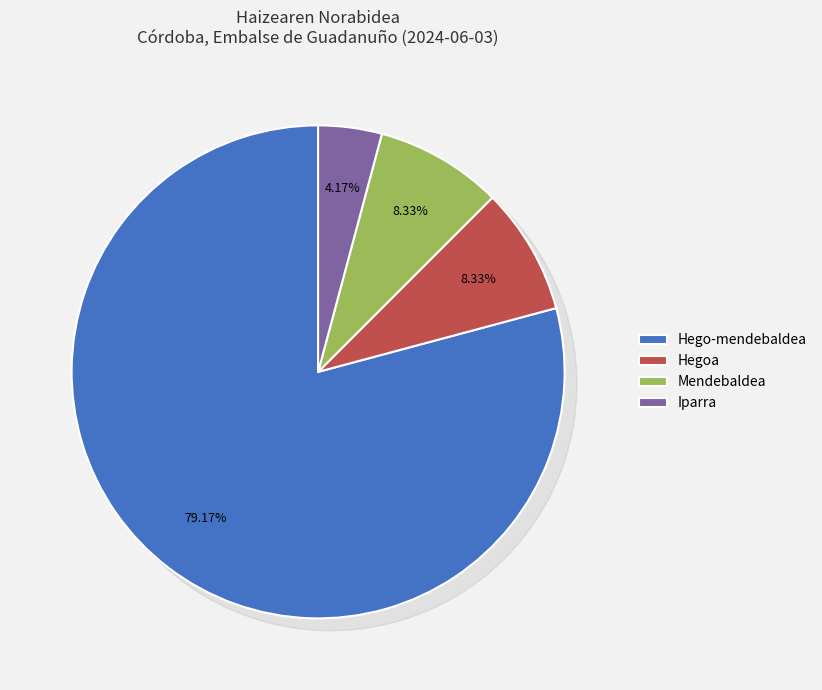

Which slice is the largest?

Hego-mendebaldea